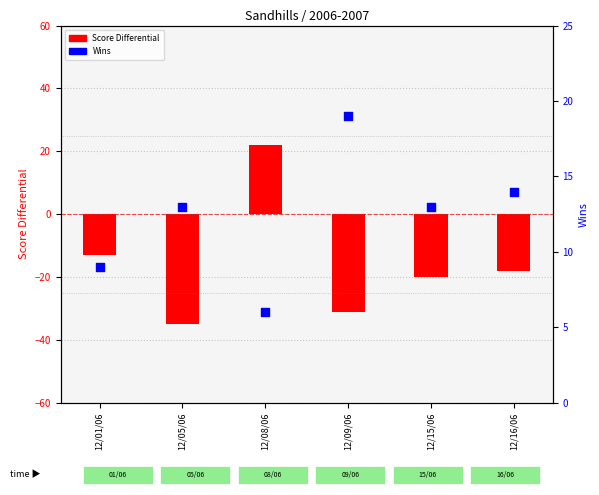

Which series reaches the maximum Y coordinate?

Score Differential